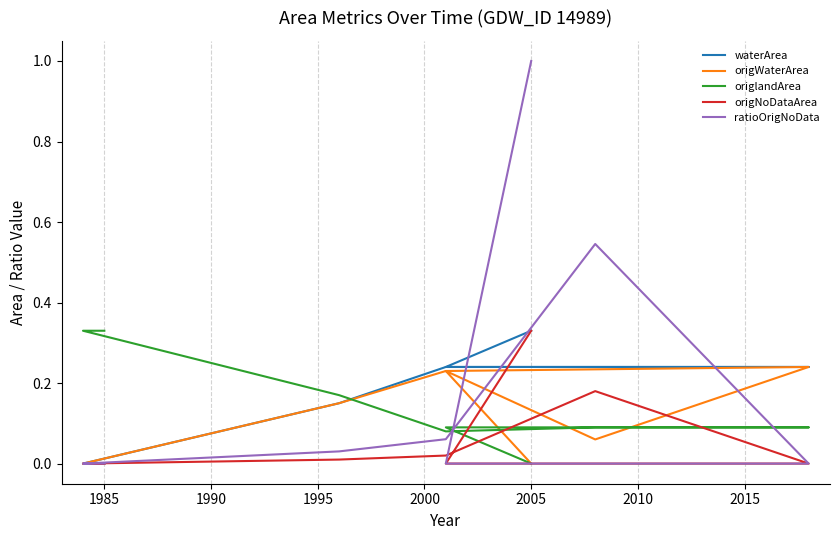

How many data points in origlandArea are above 0?

18